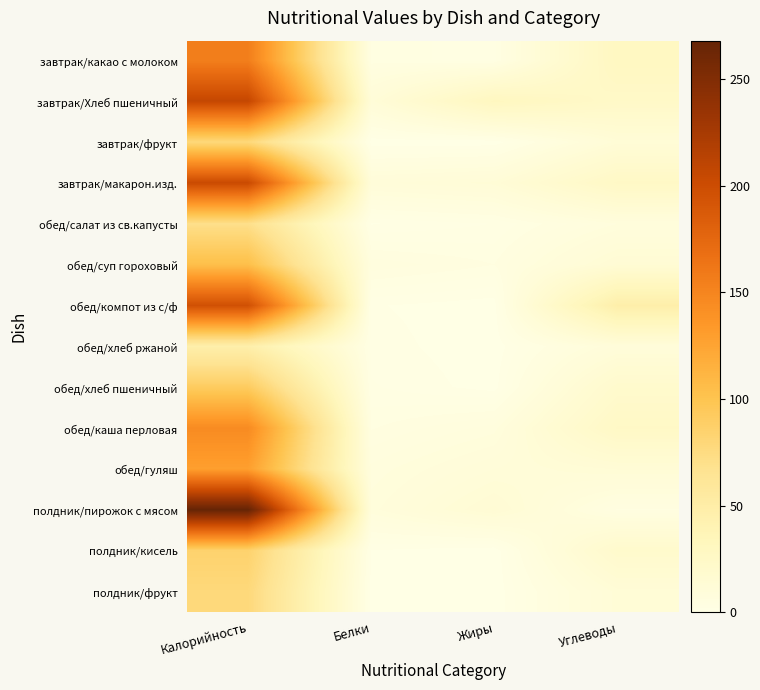

What is the total value across all series at Калорийность?

1856.3